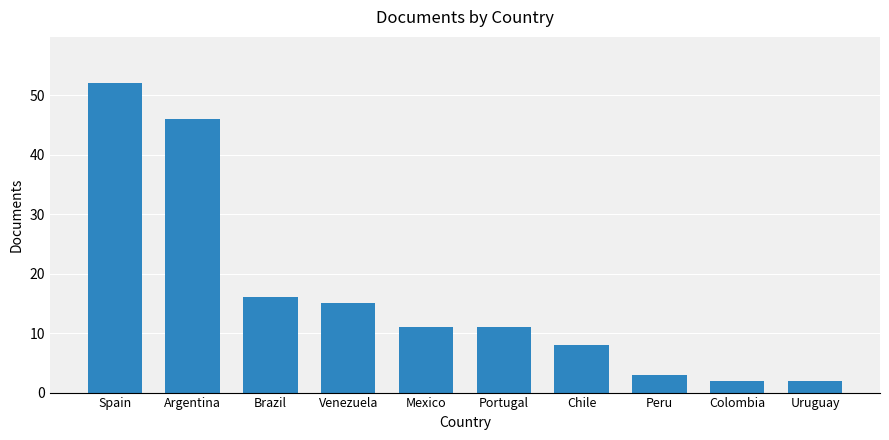

Reading left to right, extract all data points from this chart.

Spain=52	Argentina=46	Brazil=16	Venezuela=15	Mexico=11	Portugal=11	Chile=8	Peru=3	Colombia=2	Uruguay=2